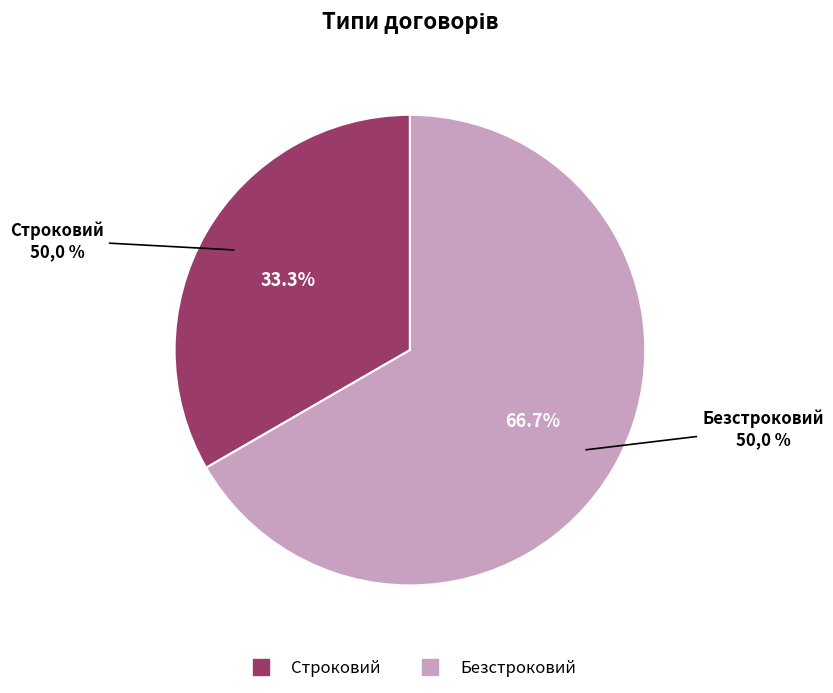

To the nearest percent, what portion does Безстроковий represent?

67%